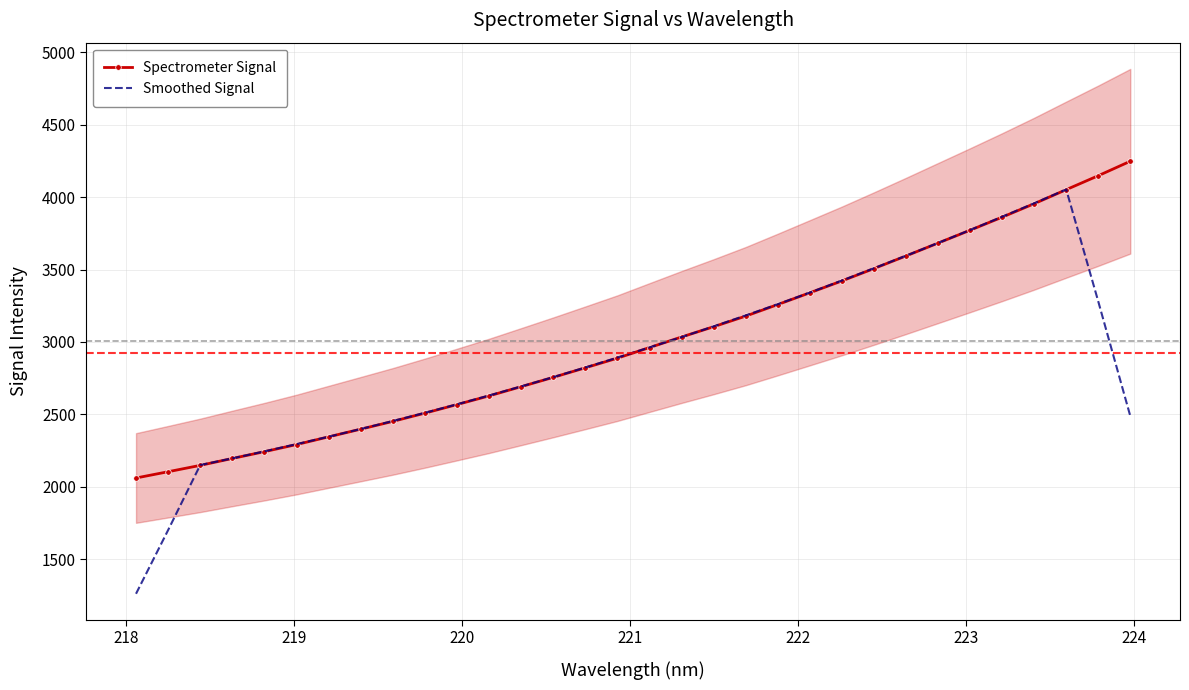

What is the lowest value of the Smoothed Signal series?

1263.2